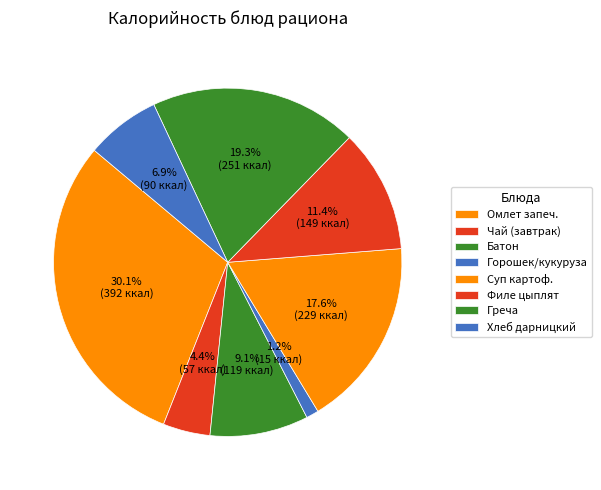

Does any single category account for the majority?

No